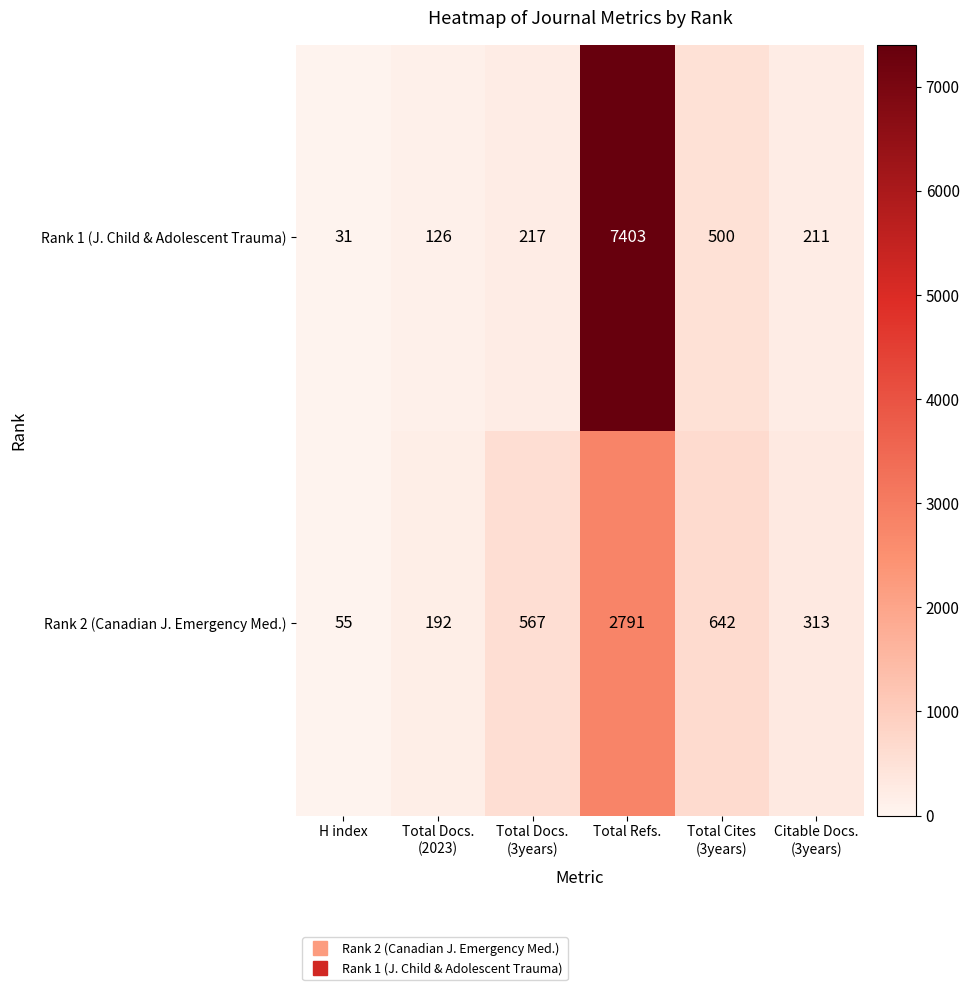

Rank the series by their average value, from lowest to highest.

Rank 2 (Canadian J. Emergency Med.), Rank 1 (J. Child & Adolescent Trauma)